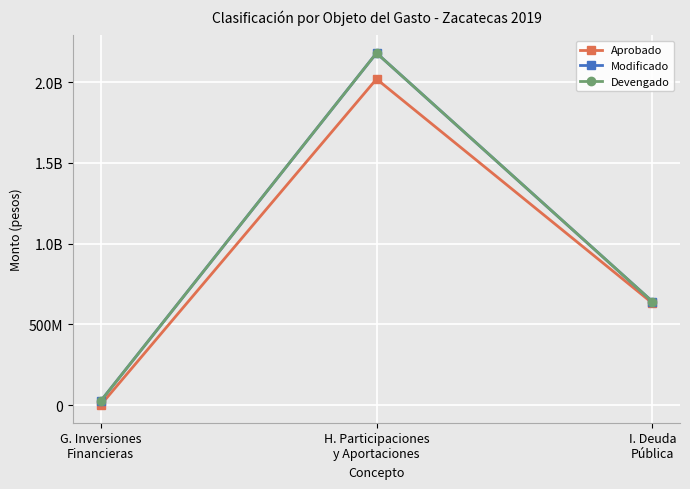

The value of Aprobado at I. Deuda
Pública is 153568012.8. True or false?

False